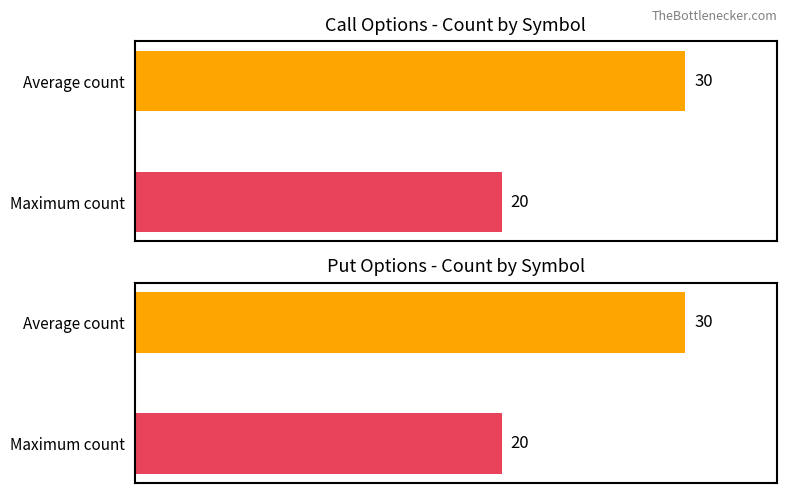

Count the number of categories in the chart.

2